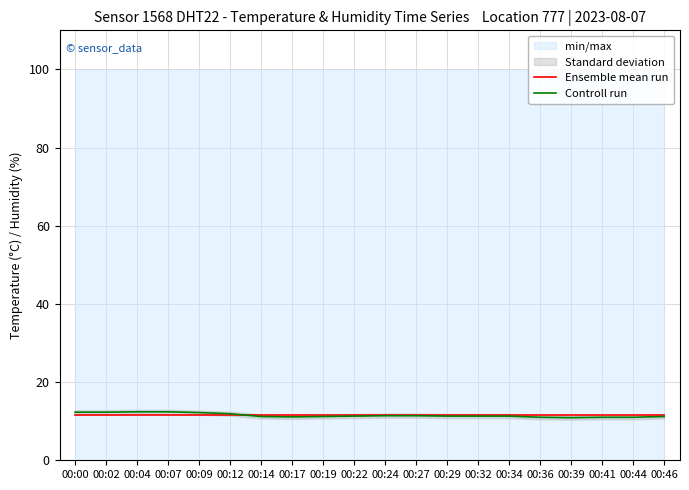

At which category is the sum across all series the highest?

00:04